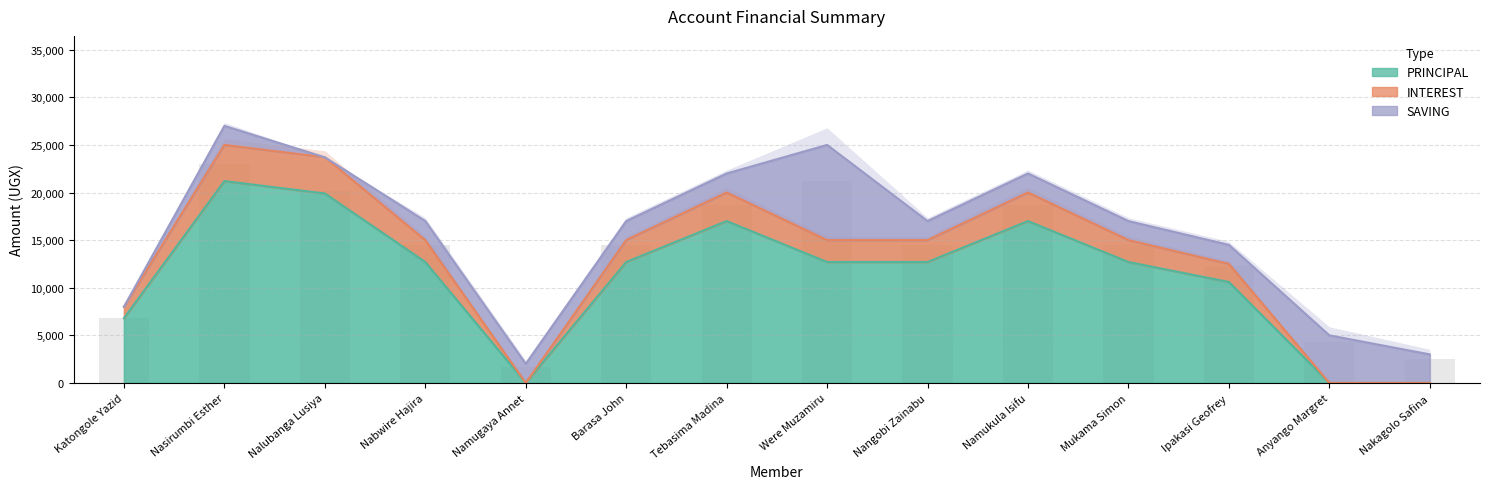

What is the difference between the highest and lowest values at Namukula Isifu?

3000